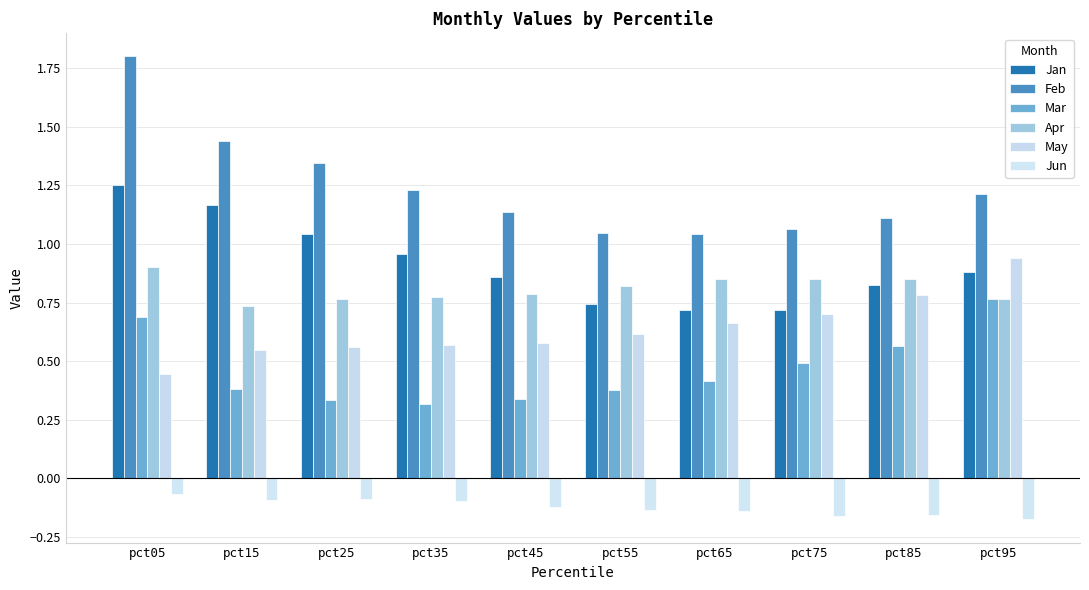

At how many categories does at least one series exceed 1?

10